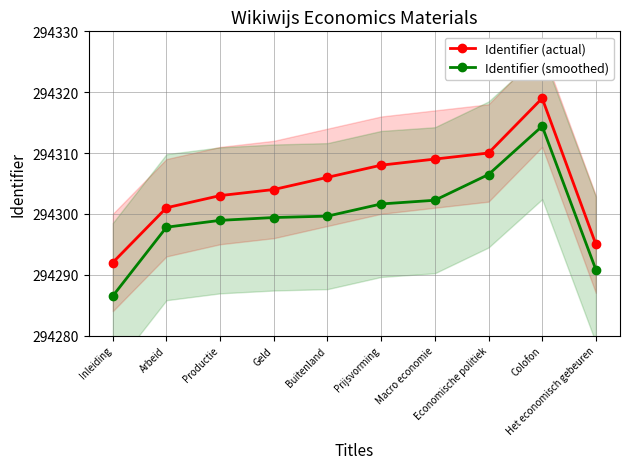

True or false: Identifier (actual) and Identifier (smoothed) cross at least once.

False